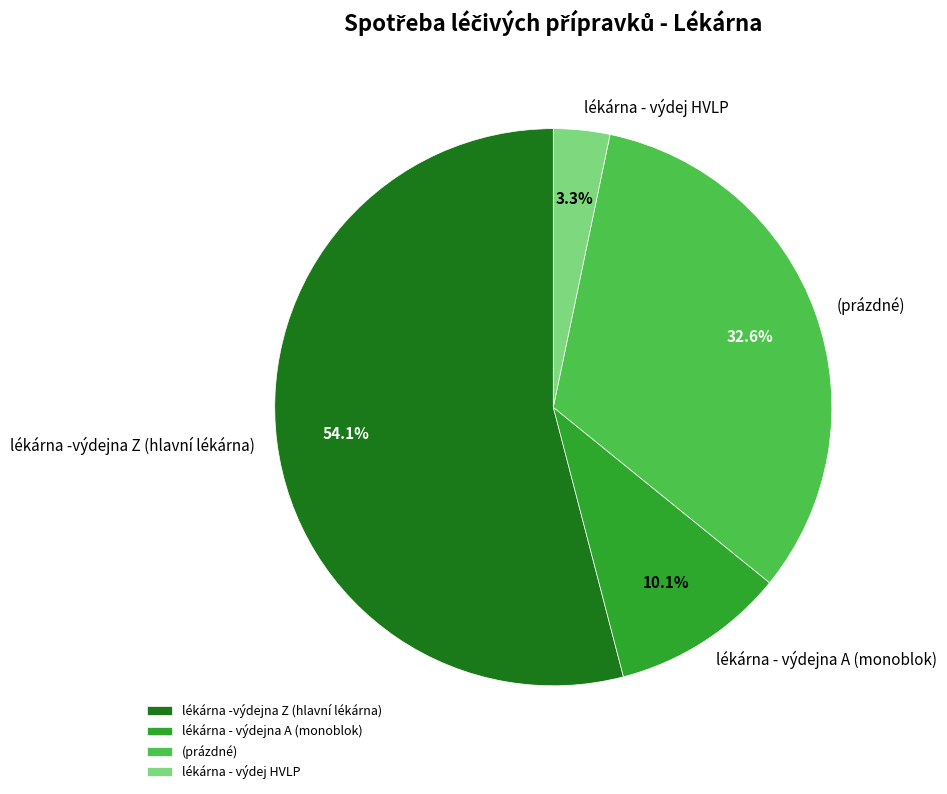

To the nearest percent, what percentage of the pie is (prázdné)?

33%